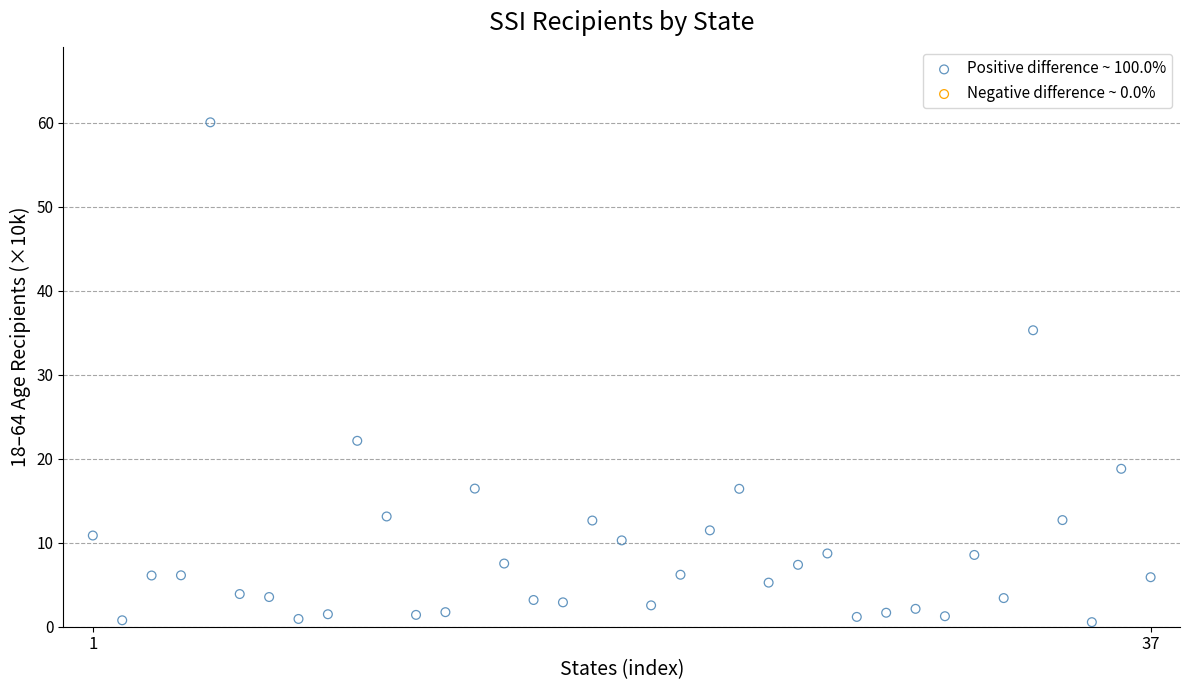

What Y value in the scatter plot is closest to 30?

35.3